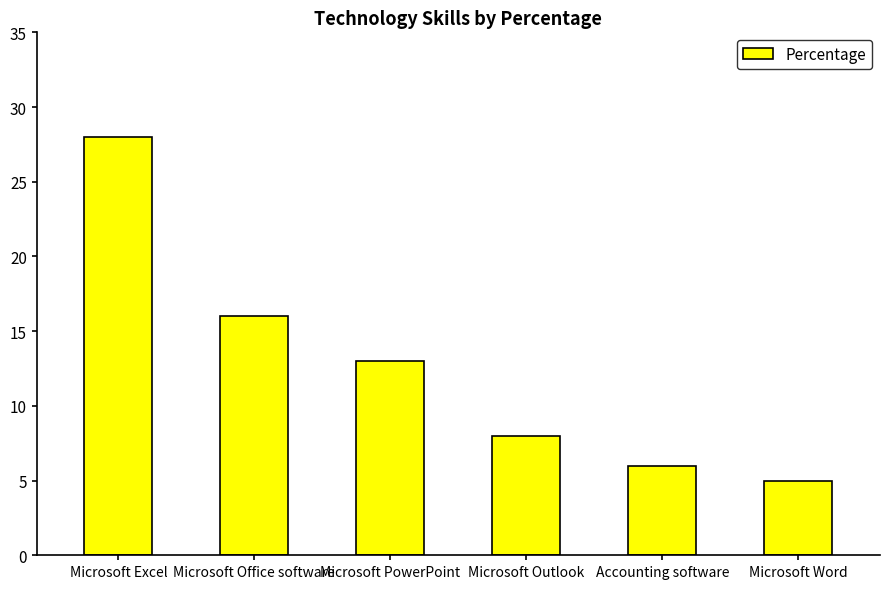

What is the ratio of the value at Microsoft Outlook to the value at Microsoft PowerPoint?

0.6